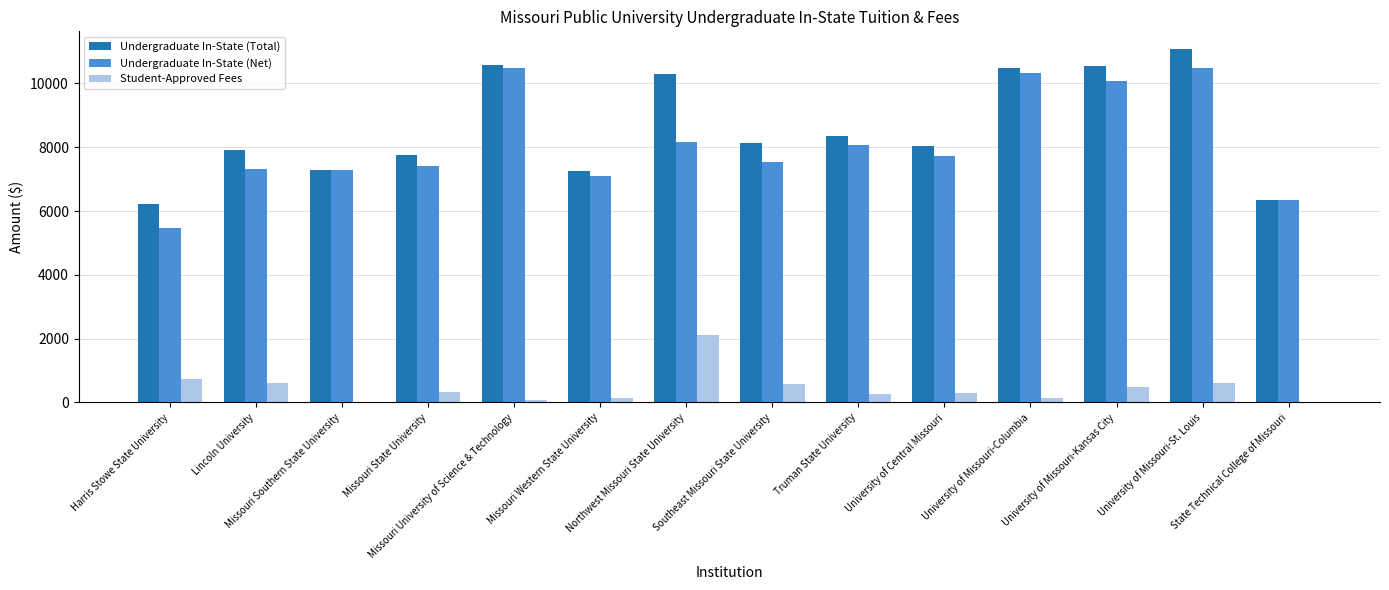

What is the sum of all Undergraduate In-State (Total) values?

120256.0